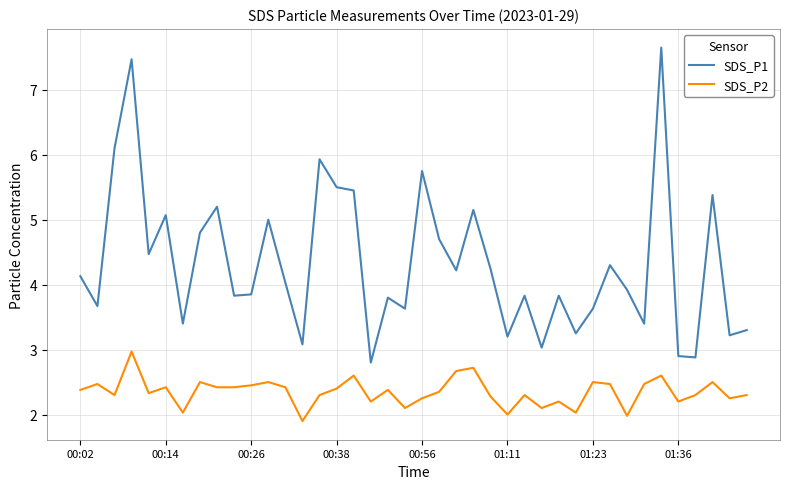

True or false: SDS_P2 and SDS_P1 cross at least once.

False